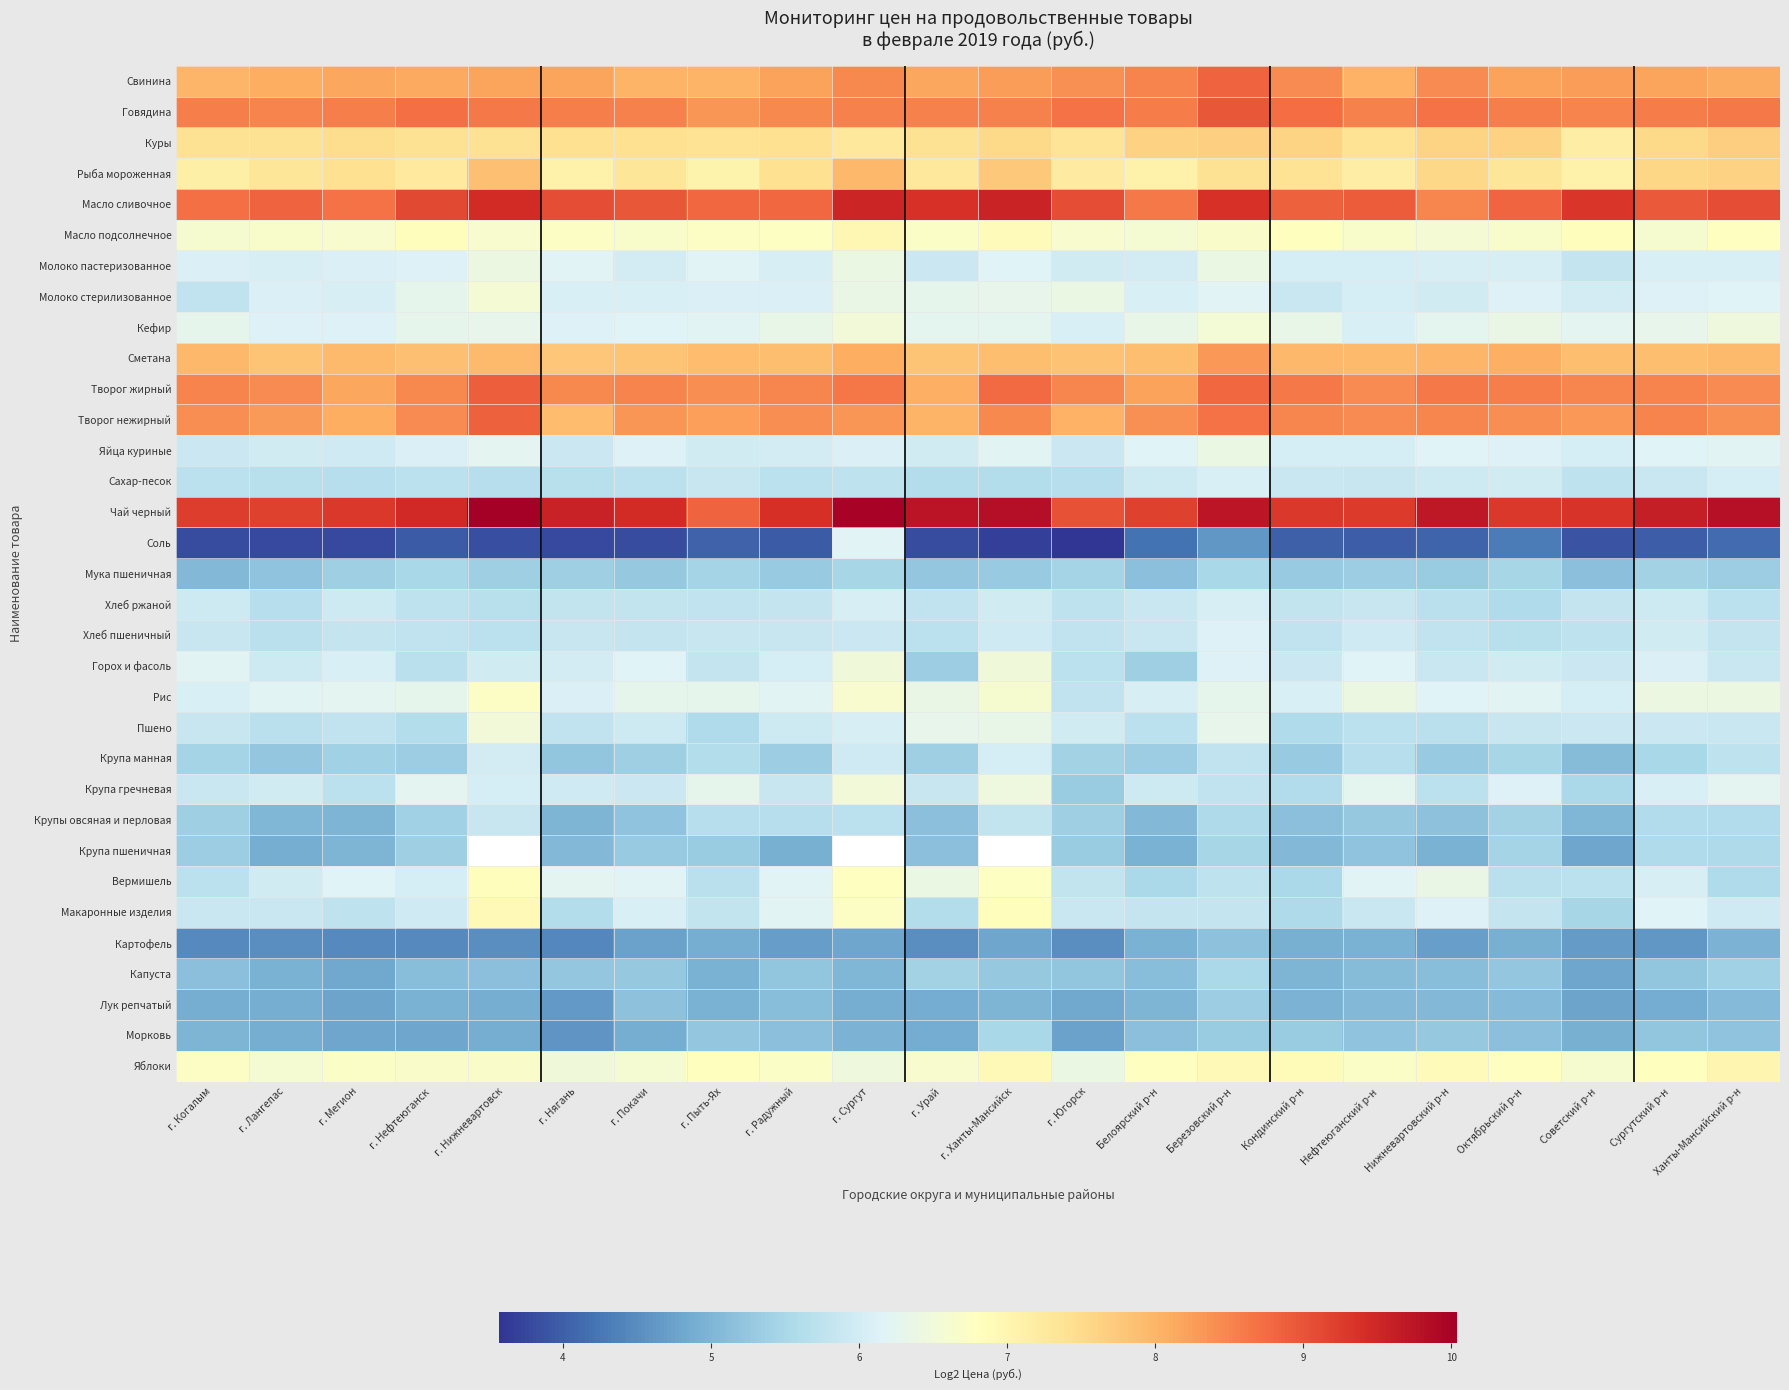

What is the difference between the maximum and minimum values in the Крупа манная series?

0.9